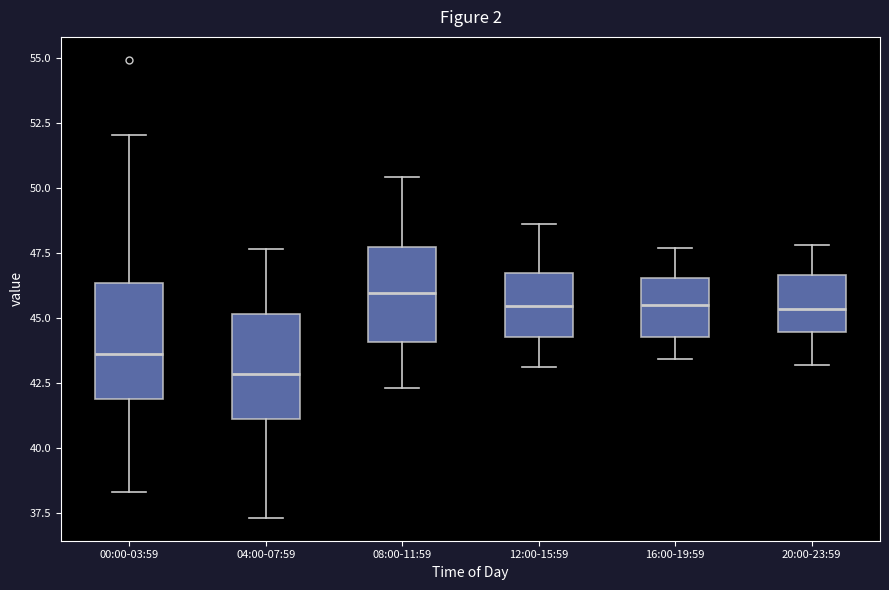

Which box's median line is the lowest?

04:00-07:59